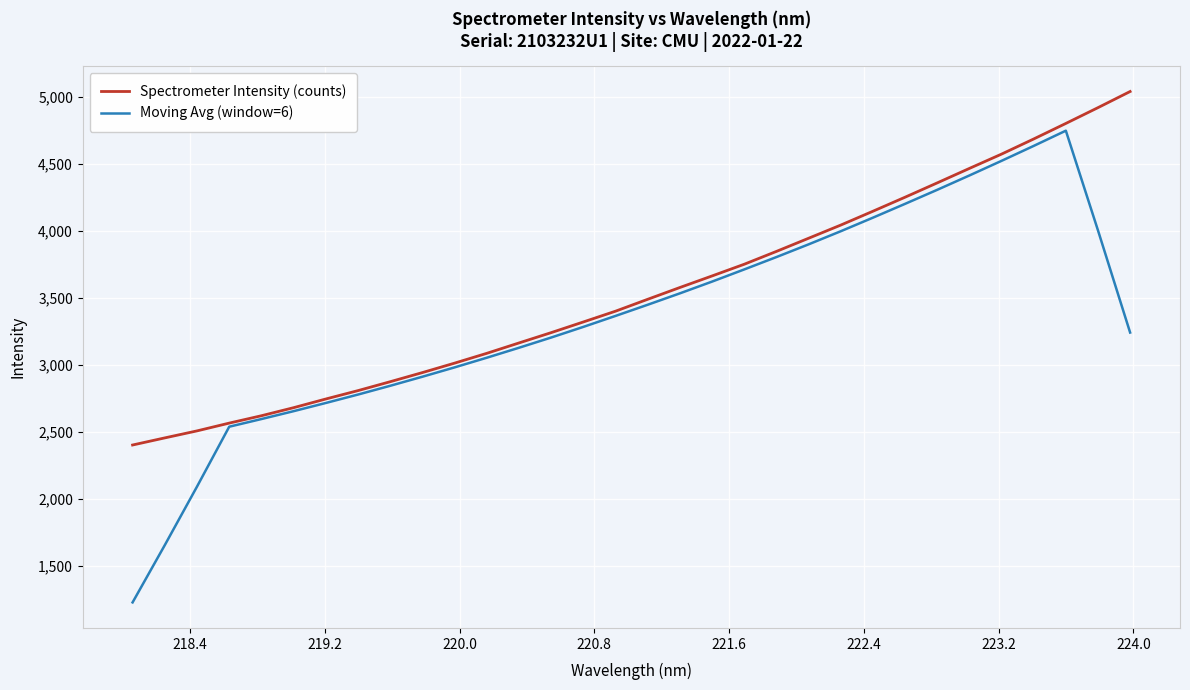

Rank the series by their average value, from lowest to highest.

Moving Avg (window=6), Spectrometer Intensity (counts)